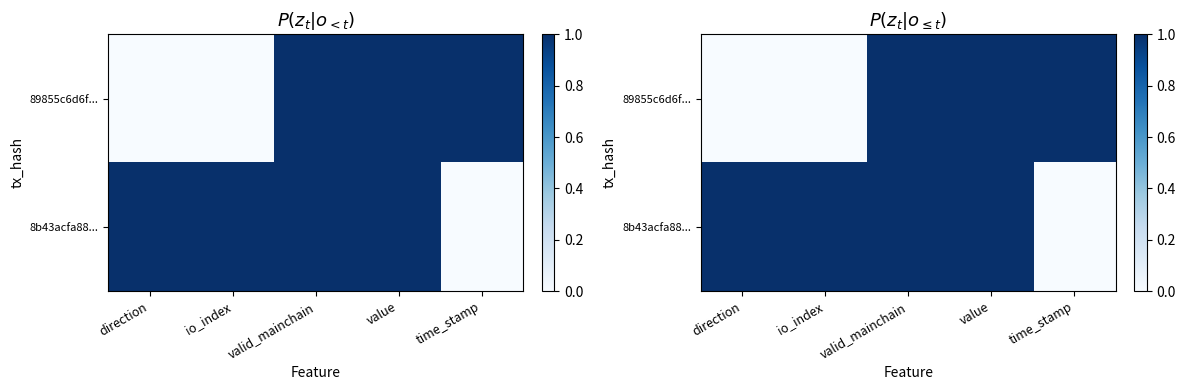

What is the difference between the maximum and minimum values in the 89855c6d6f... series?

1